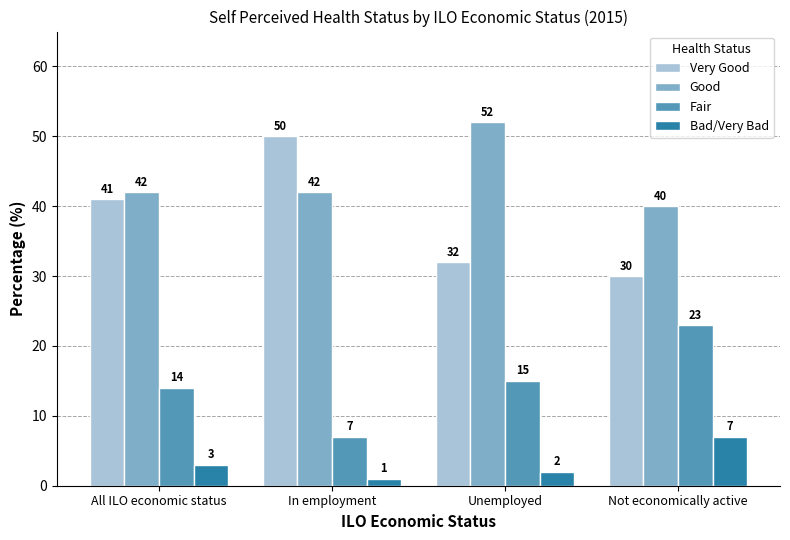

Which label corresponds to the largest value in the chart?

Unemployed